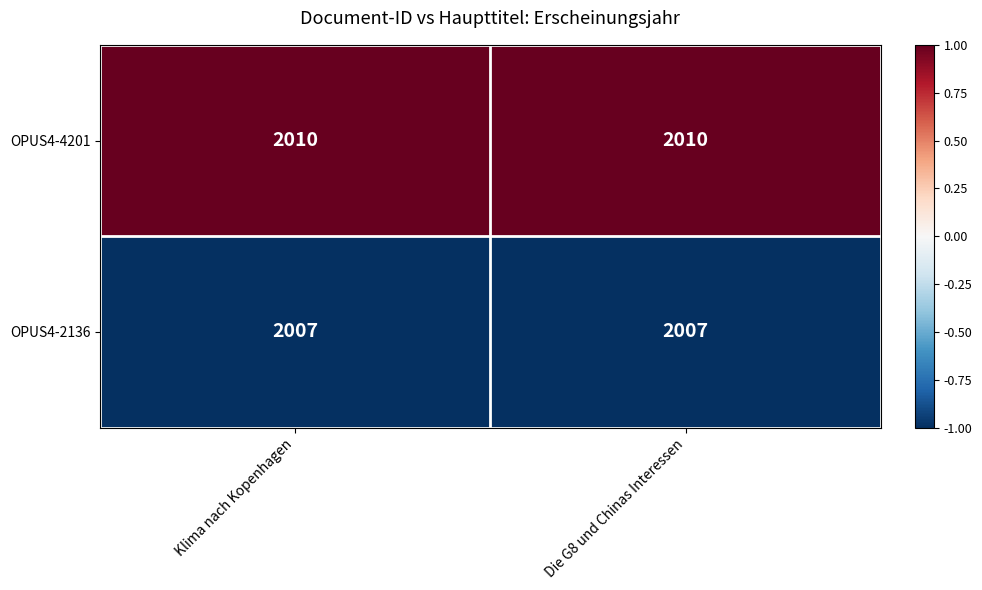

Which series has the largest total across all categories?

OPUS4-4201